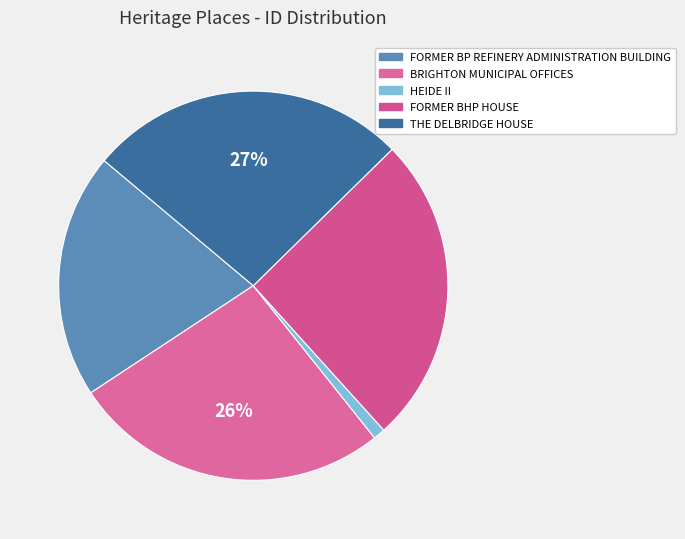

The FORMER BHP HOUSE slice represents 26% of the pie. True or false?

True